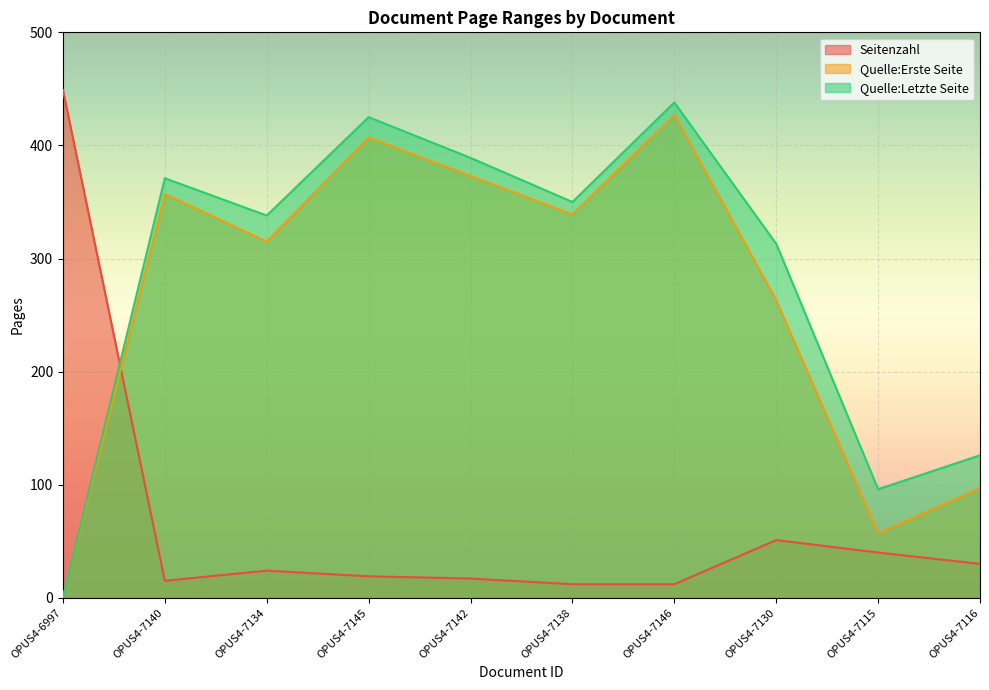

What is the total value across all series at OPUS4-7134?

677